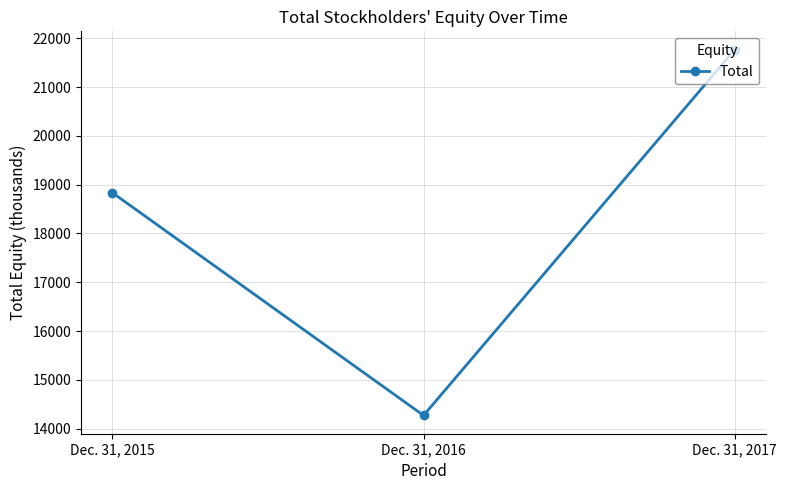

What is the greatest value displayed?

21766